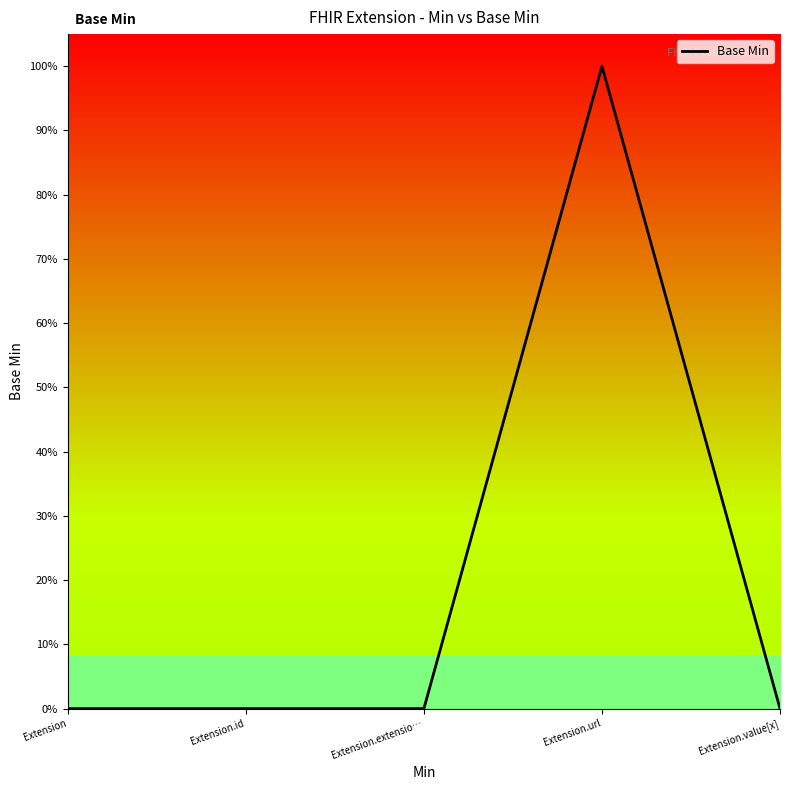

What is the difference between the maximum and second lowest values?

1